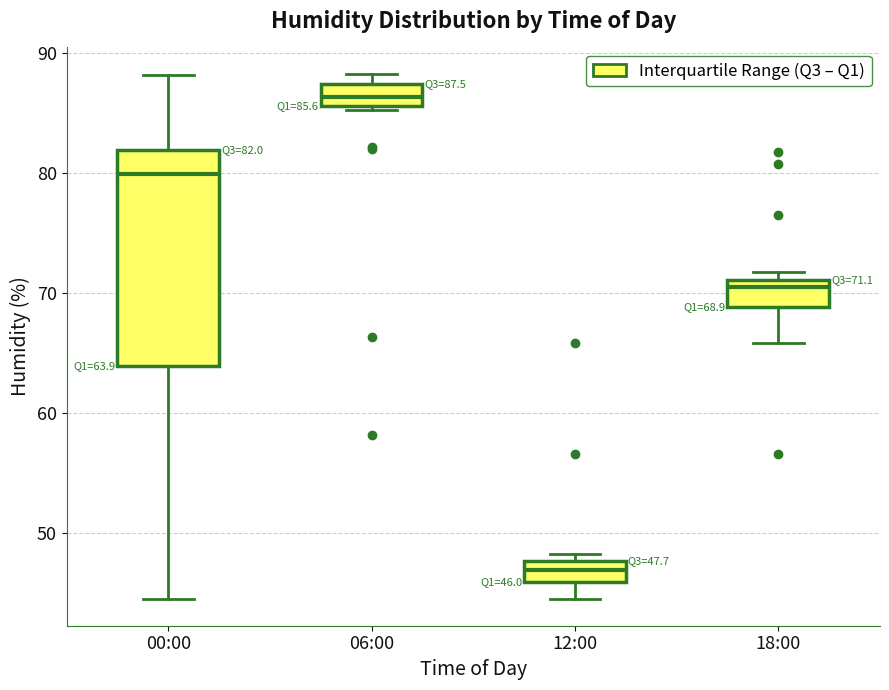

Which box has the lowest median line?

12:00